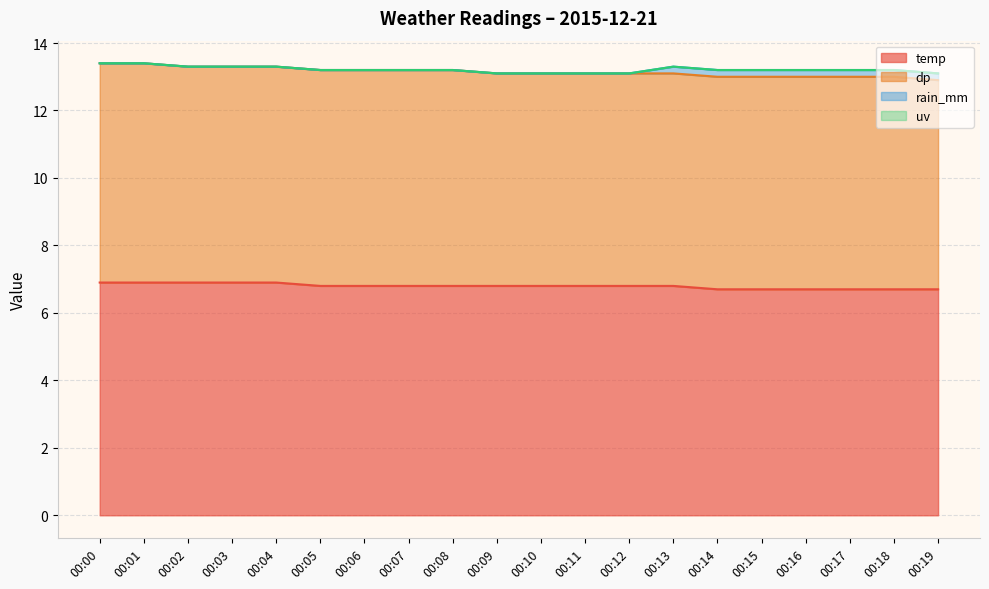

What is the average value of the rain_mm series?

0.1